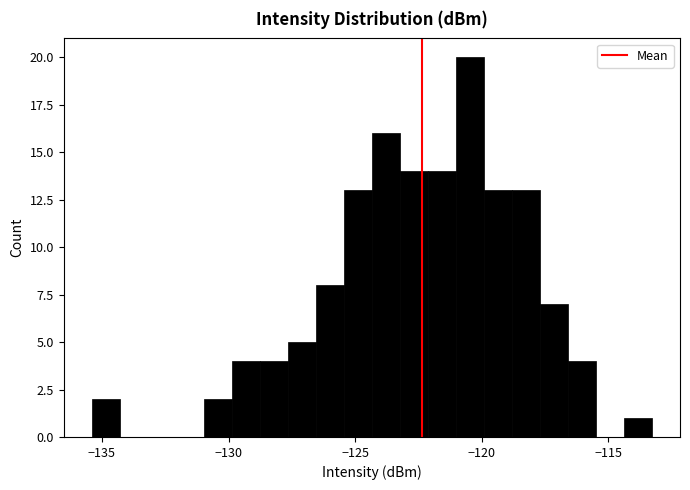

Read against the x-axis, roughly where is the centre of the tallest bar?

-120.5